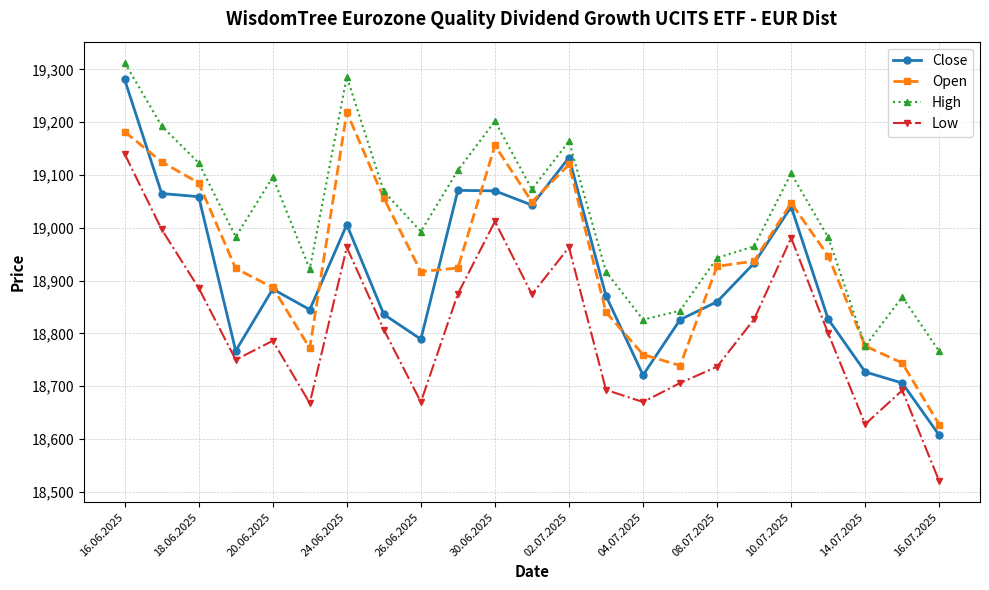

Rank the series by their maximum value, from lowest to highest.

Low, Open, Close, High